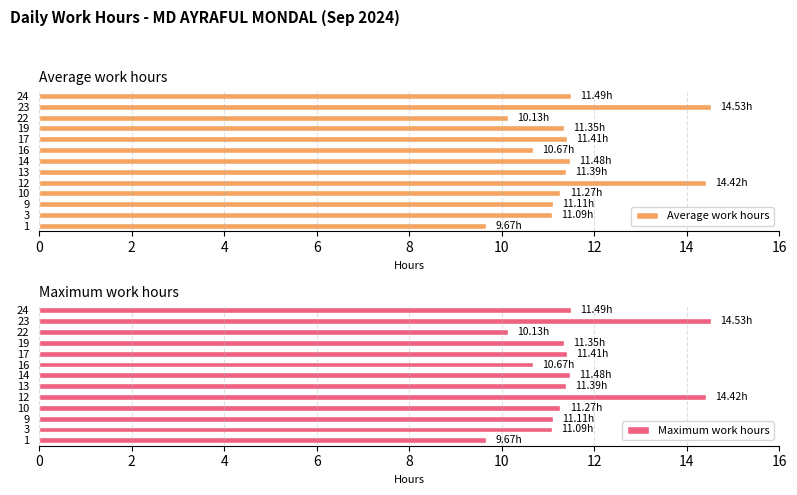

Rank the series by their maximum value, from lowest to highest.

Average work hours, Maximum work hours